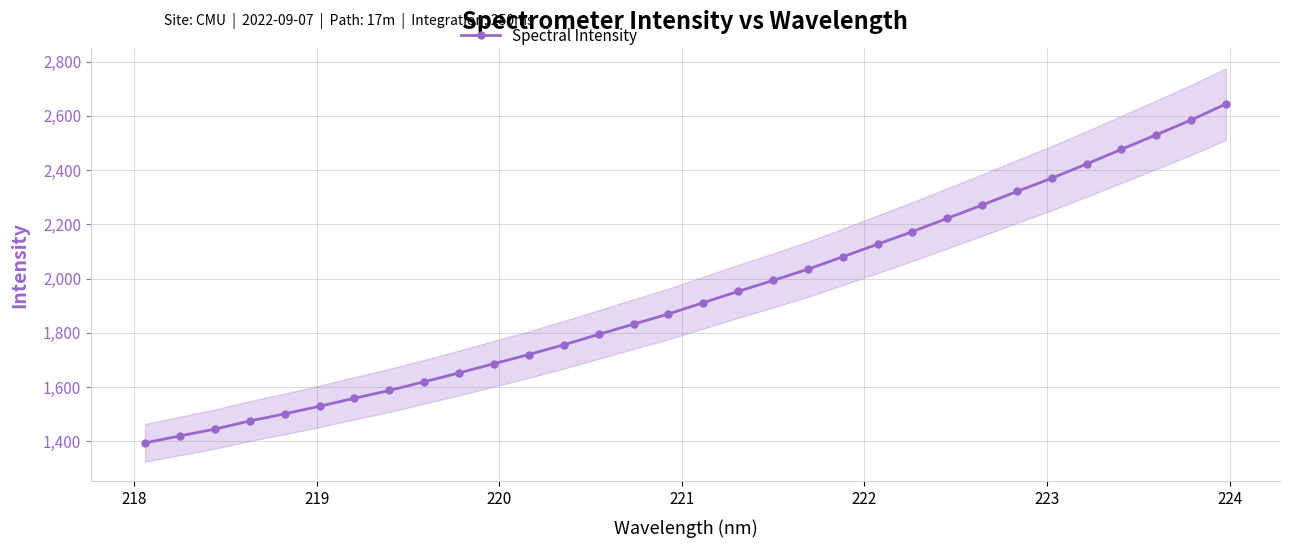

True or false: there are more than 1 points higher than both neighbors.

False